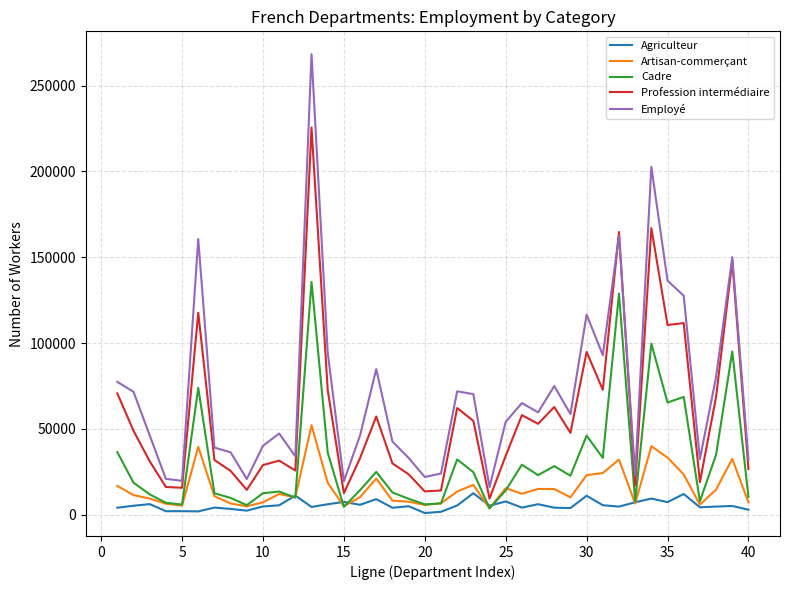

Which series has the widest spread of values?

Employé